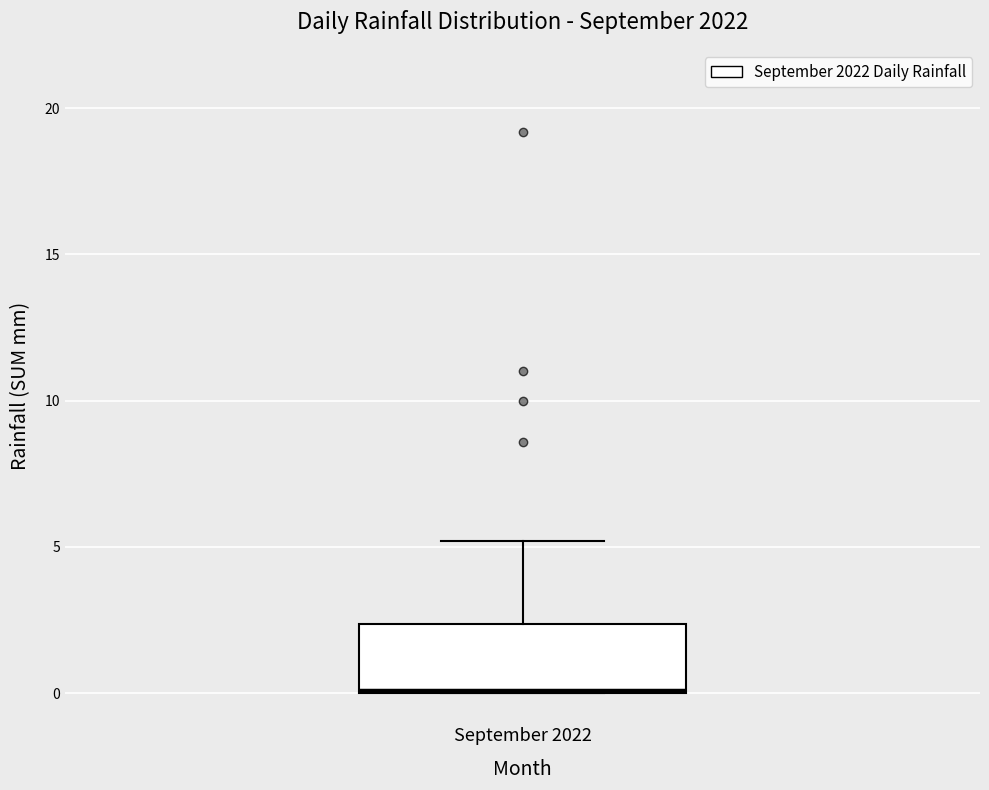

Where is the lower edge of the box for September 2022 on the y-axis? The values are not printed on the chart, so give them approximately, as read against the axis.

0.0